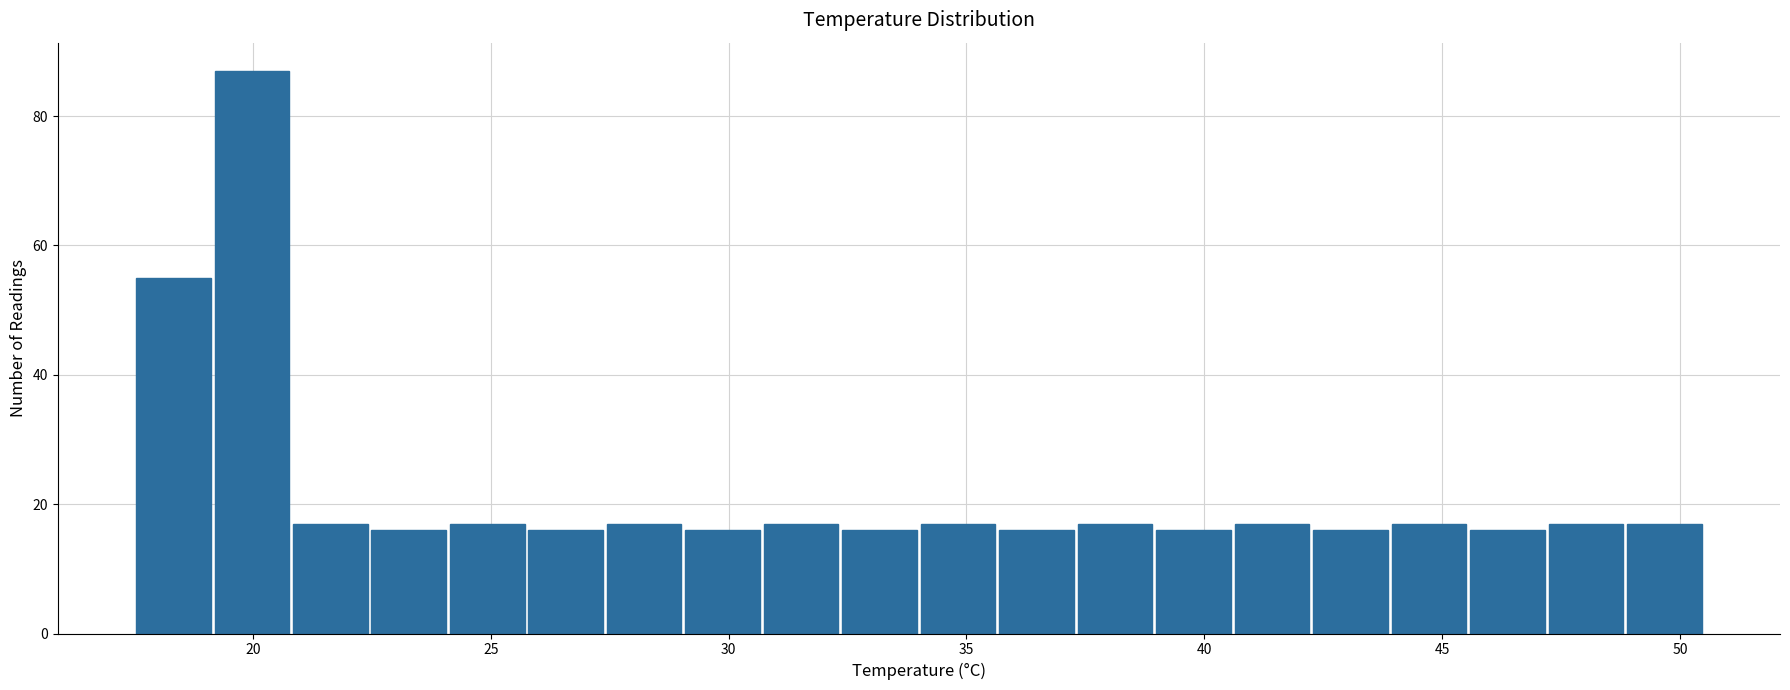

Around what value on the x-axis is the tallest bar? Give the approximate position of its centre, as read against the axis.

20.0